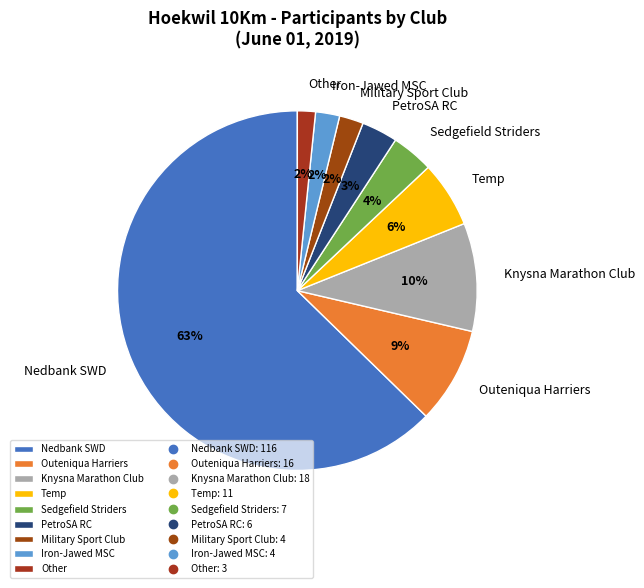

How many slices are in this pie chart?

9